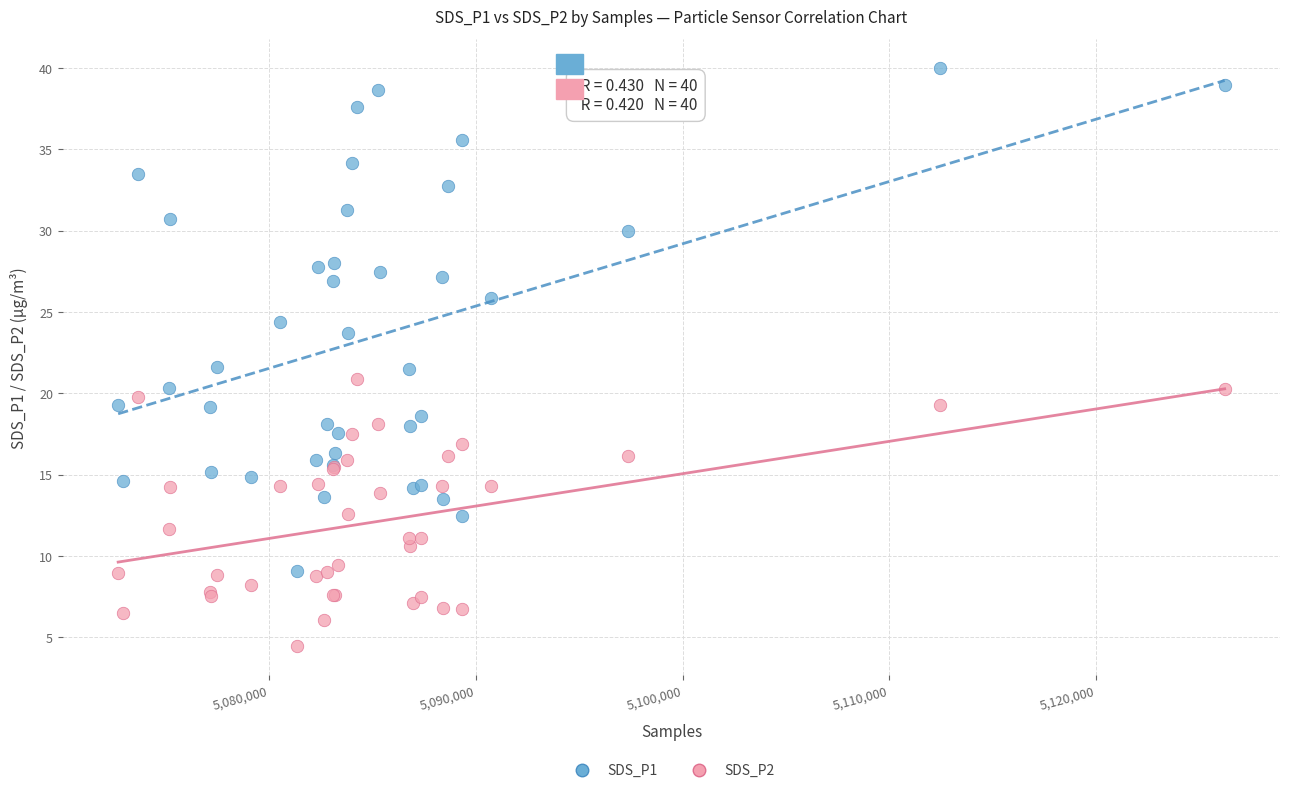

Which series reaches the maximum Y coordinate?

SDS_P1